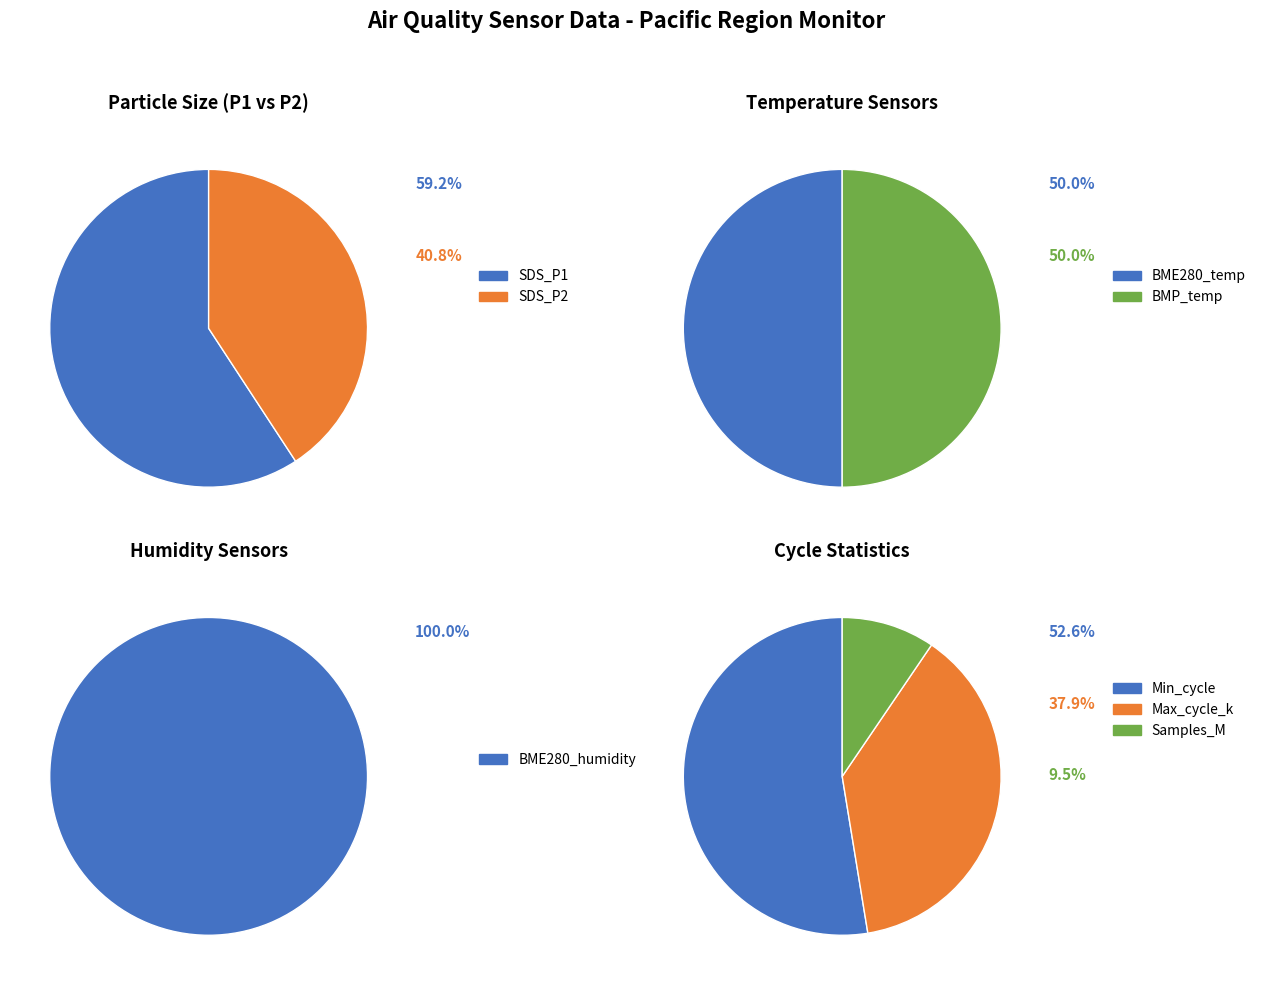

Does any single category account for the majority?

Yes